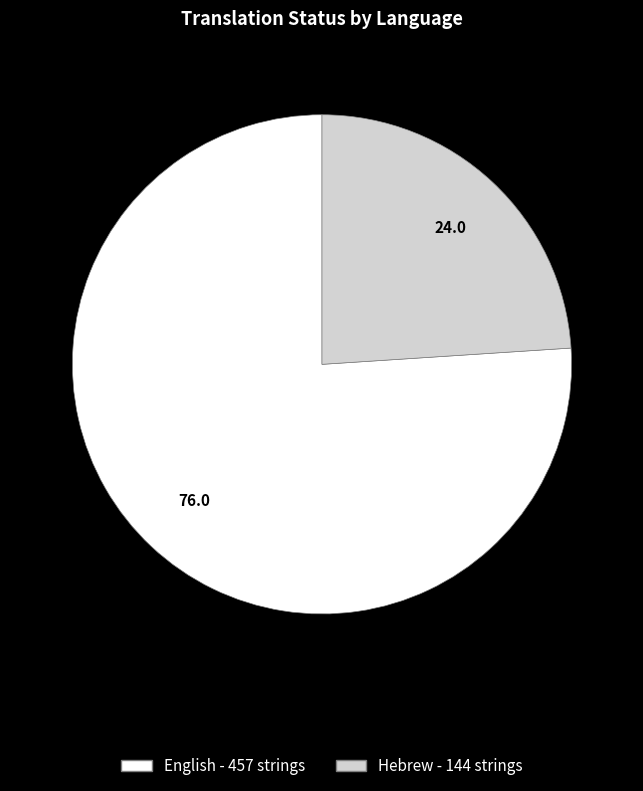

What is the smallest slice in the pie chart?

Hebrew